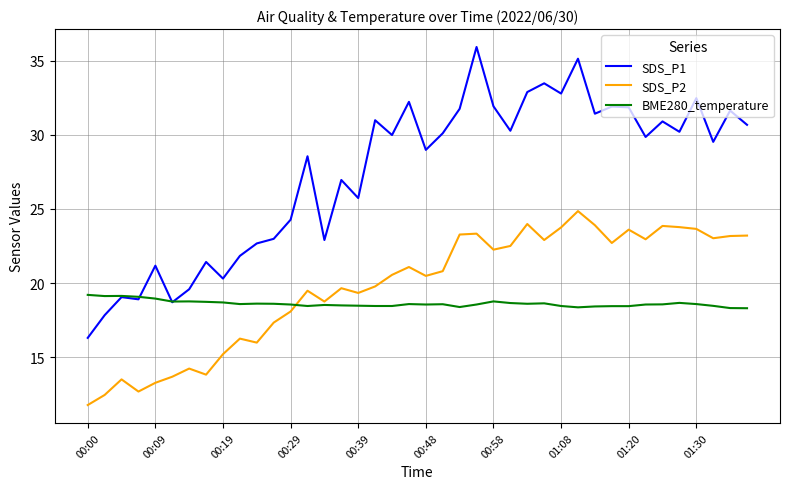

True or false: SDS_P1 and SDS_P2 intersect in this chart.

False